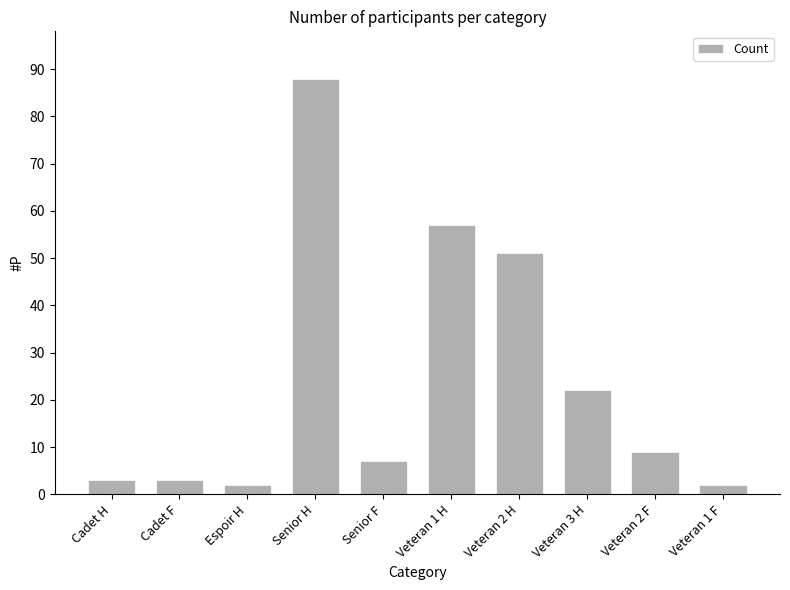

What is the change in value from Espoir H to Veteran 3 H?

+20